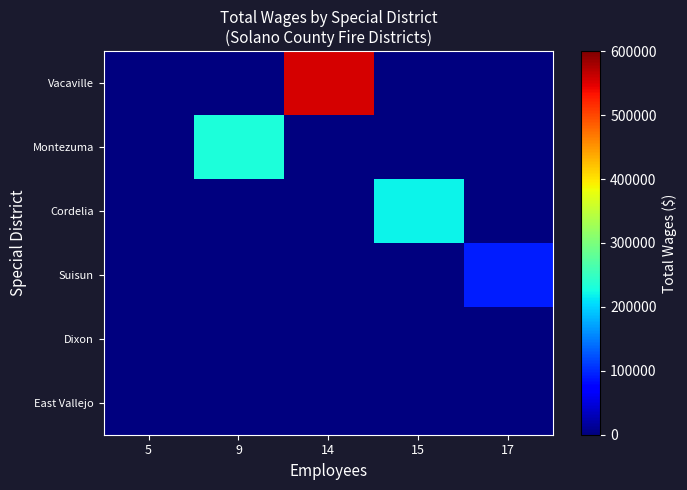

Which has a higher value, 9 or 15?

9